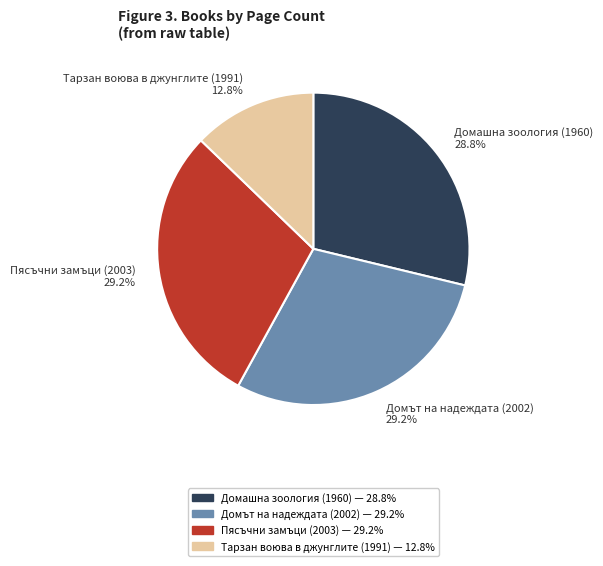

Does Пясъчни замъци (2003) account for over 50% of the chart?

No